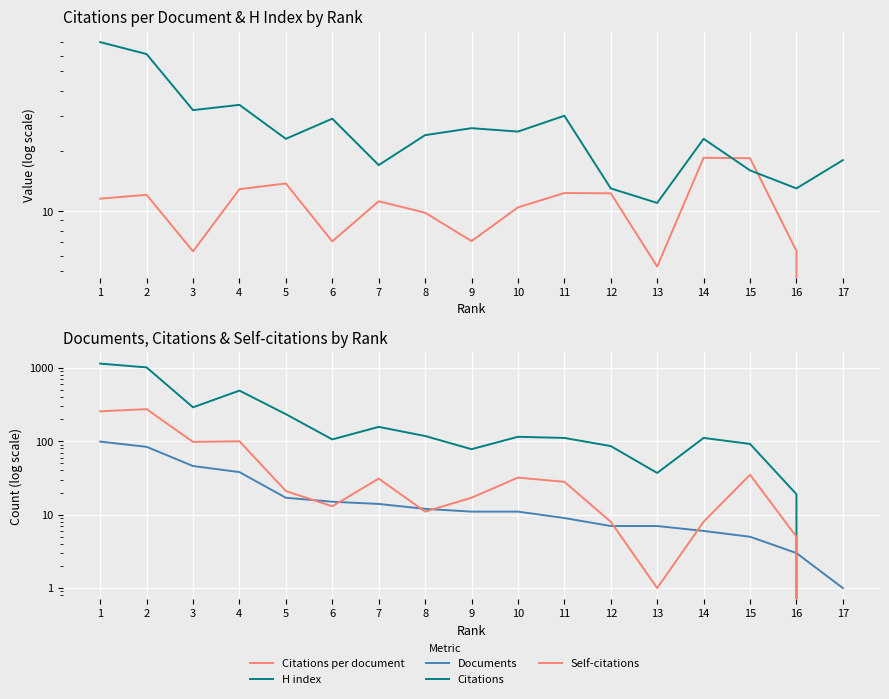

What is the total value across all series at 1?

1579.5